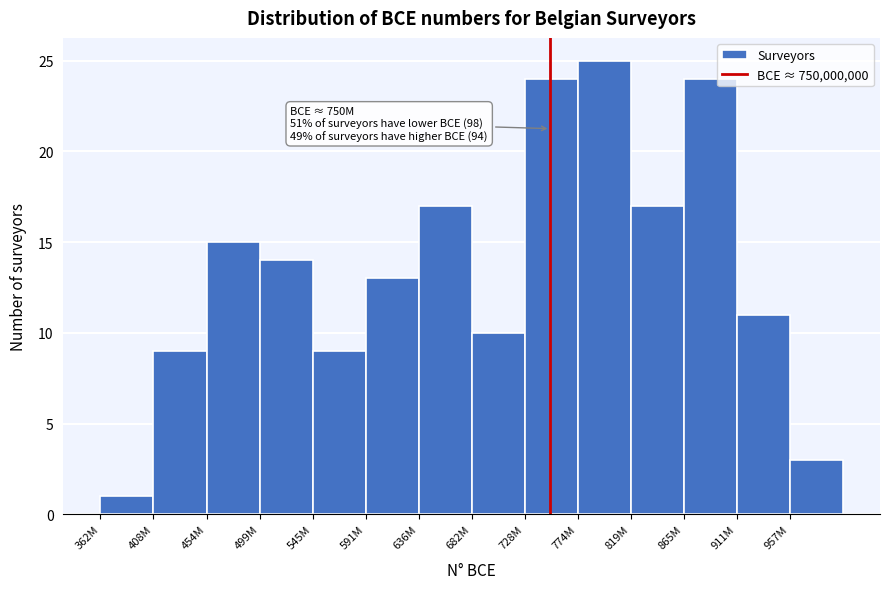

Reading right to left, list all the values displayed in this chart.

957M=3	911M=11	865M=24	819M=17	774M=25	728M=24	682M=10	636M=17	591M=13	545M=9	499M=14	454M=15	408M=9	362M=1